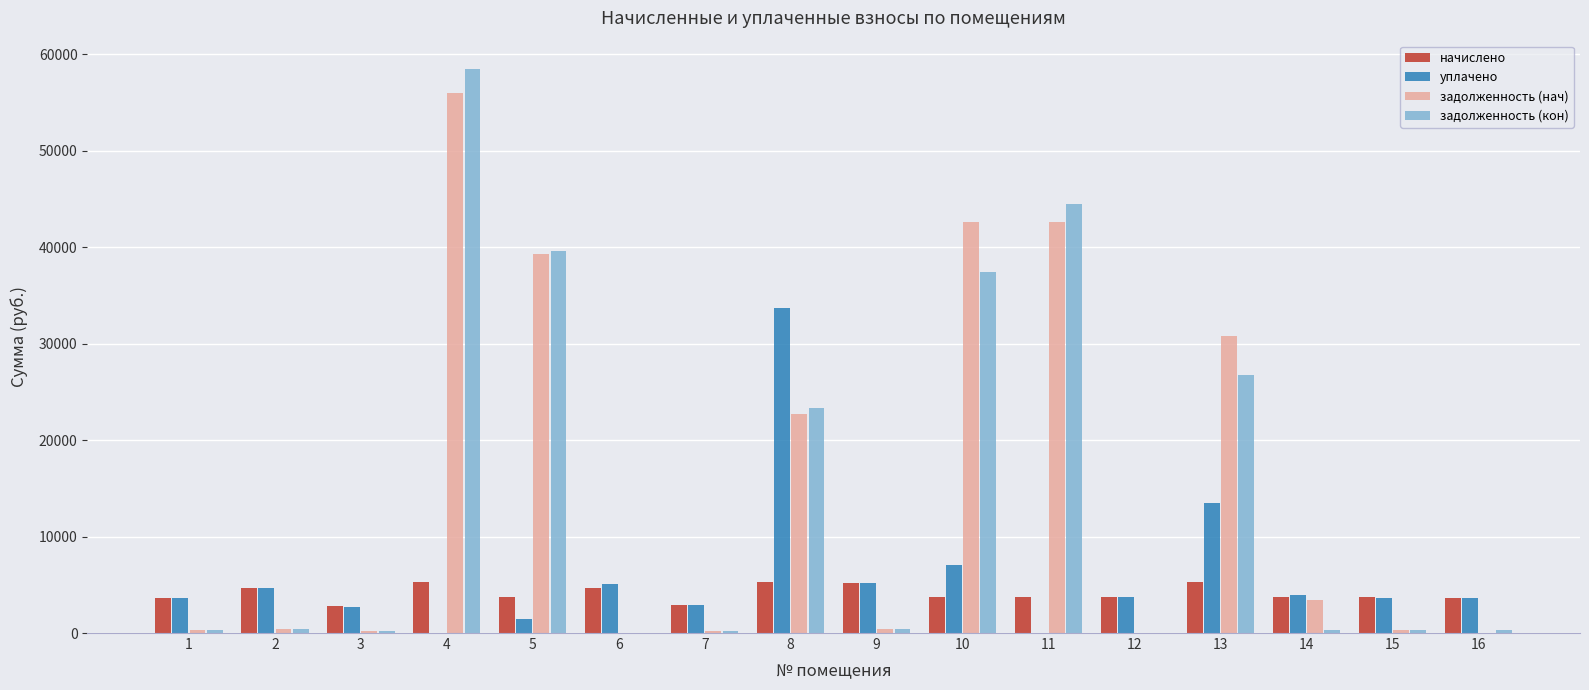

What is the total value across all series at 13?

76323.6